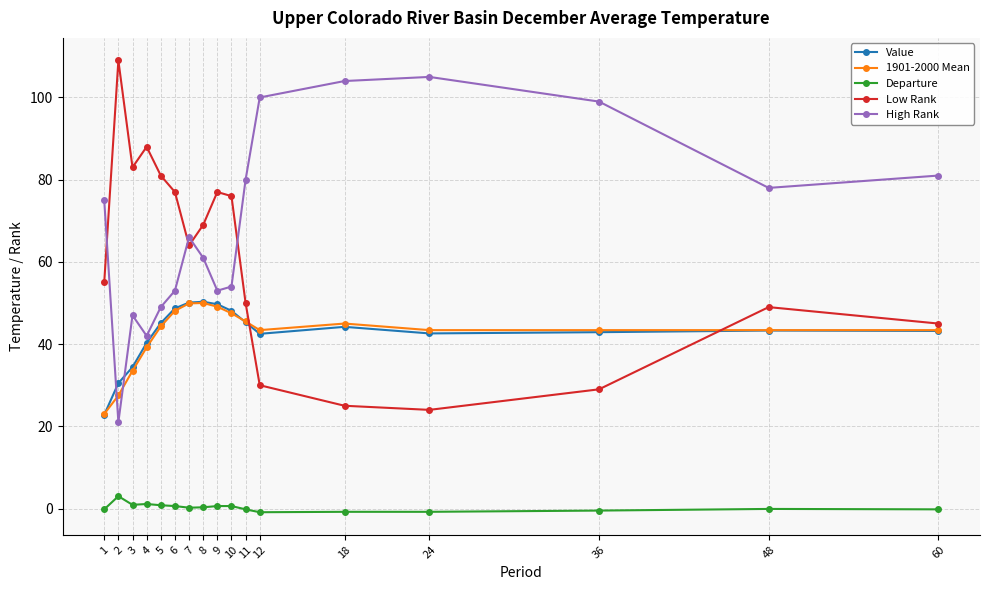

Is the value of Departure at 11 greater than the value of High Rank at 4?

No